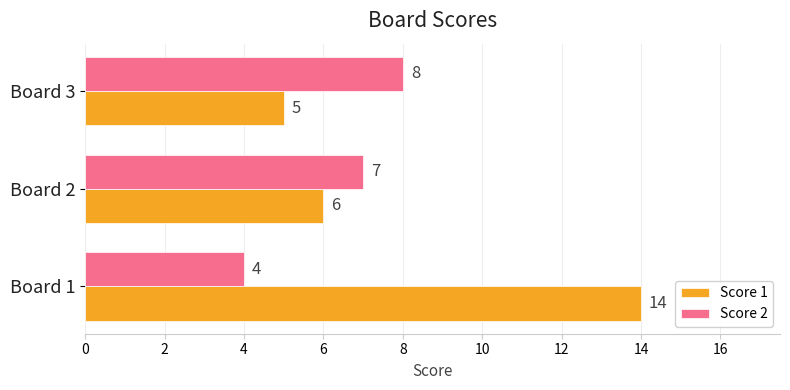

List the labels in order of Score 1 value, smallest first.

Board 3, Board 2, Board 1